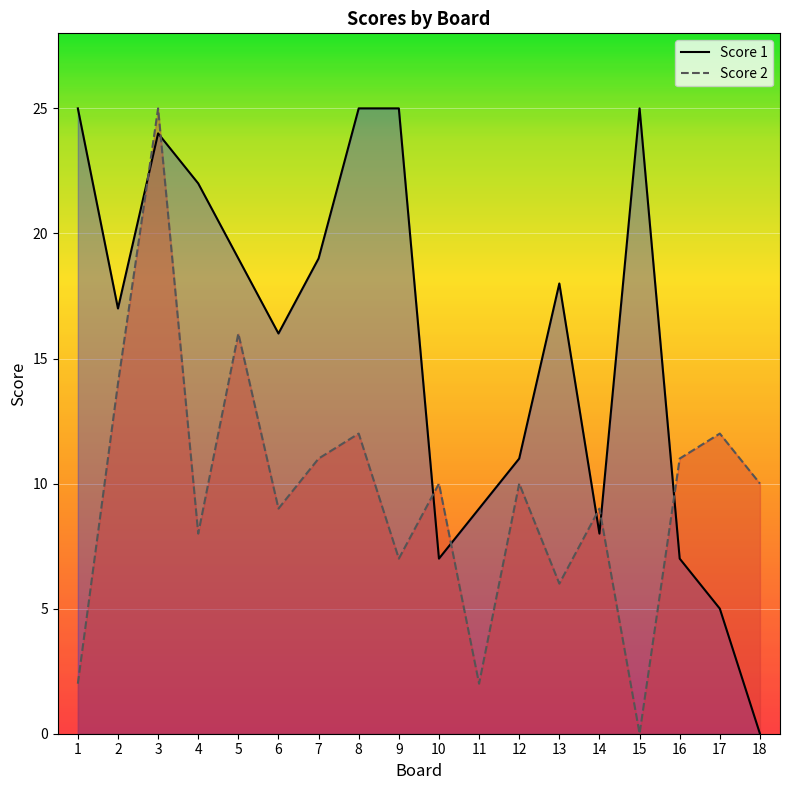

Reading left to right, extract all data points from this chart.

Score 1: 1=25	2=17	3=24	4=22	5=19	6=16	7=19	8=25	9=25	10=7	11=9	12=11	13=18	14=8	15=25	16=7	17=5	18=0
Score 2: 1=2	2=14	3=25	4=8	5=16	6=9	7=11	8=12	9=7	10=10	11=2	12=10	13=6	14=9	15=0	16=11	17=12	18=10